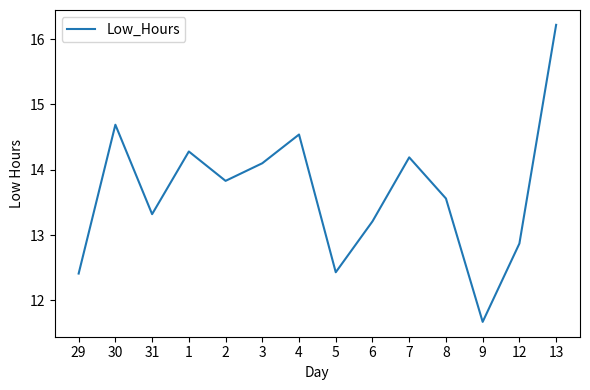

What is the difference between the second highest and second lowest values?

2.3